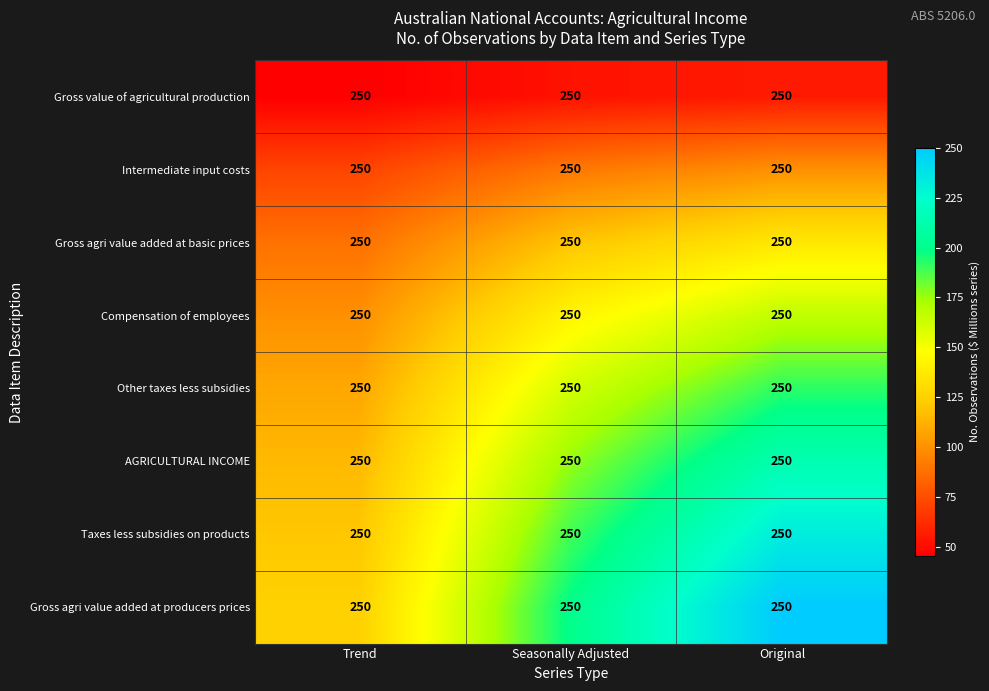

Is it true that Other taxes less subsidies equals 222.4 at Seasonally Adjusted?

False